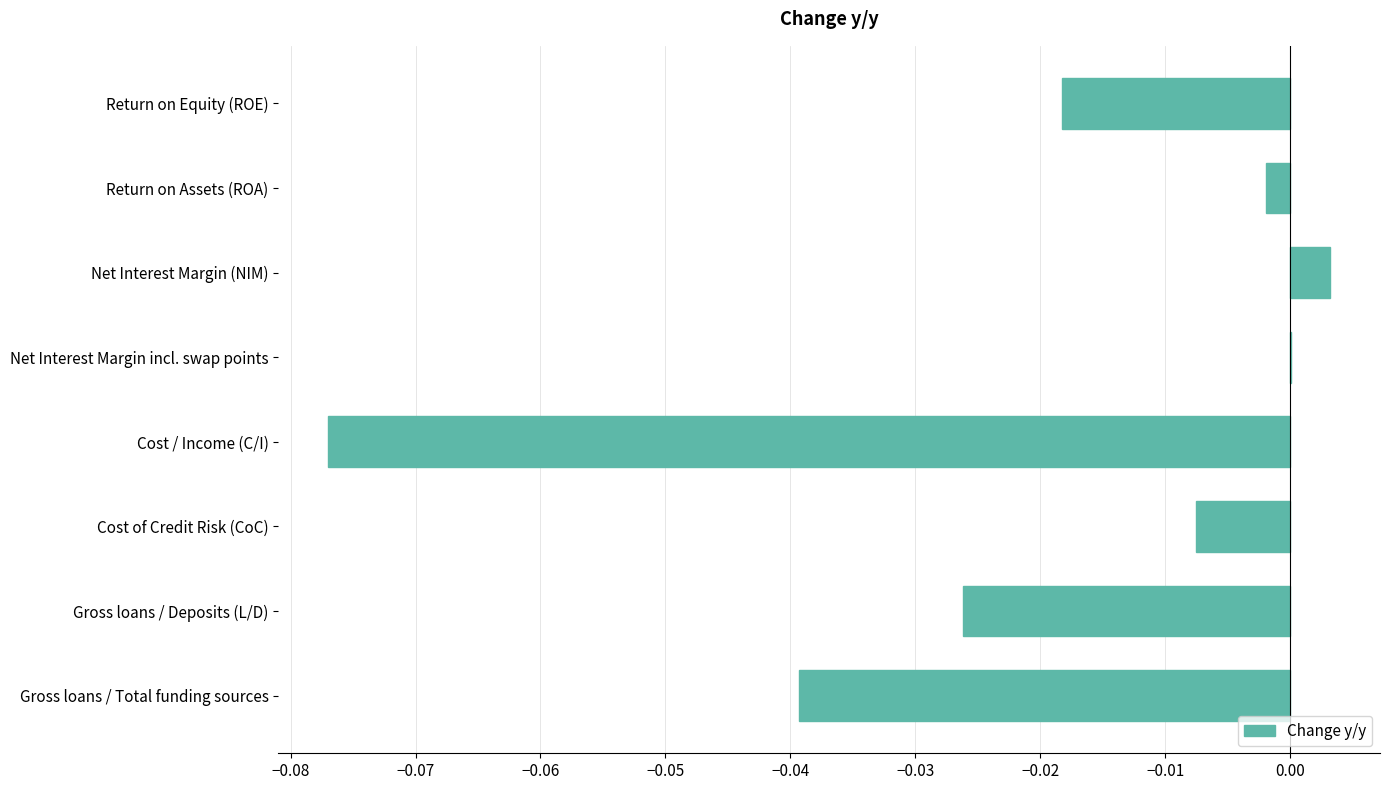

Which category has the highest value across all series?

Net Interest Margin (NIM)